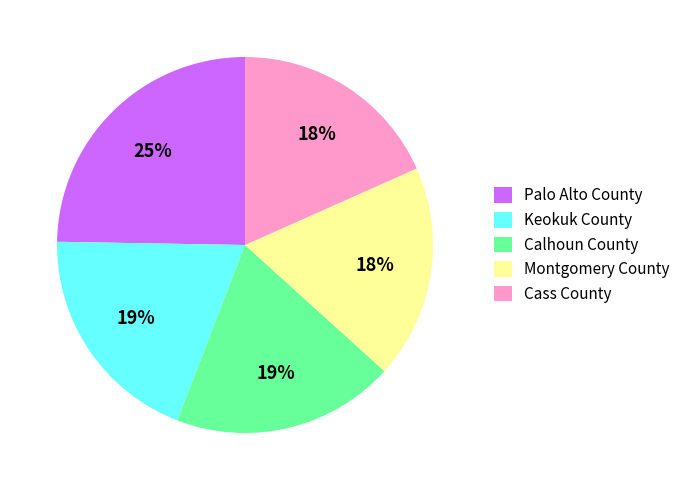

To the nearest percent, what percentage of the pie is Keokuk County?

19%